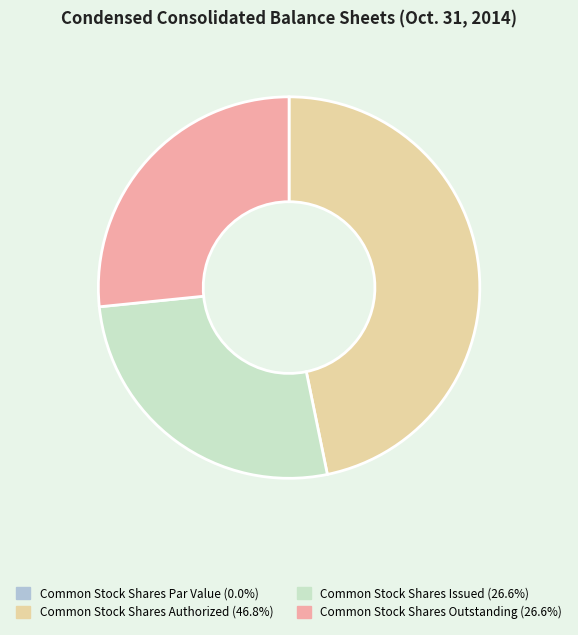

Which category has the biggest portion of the pie?

Common Stock Shares Authorized